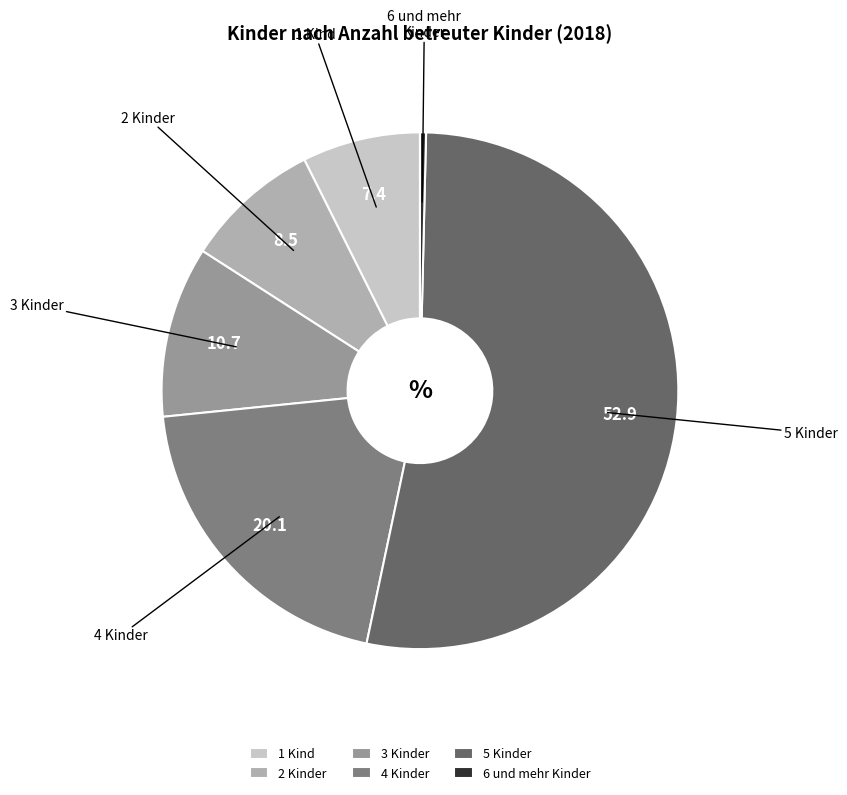

Is it true that 4 Kinder is 20% of the pie?

True